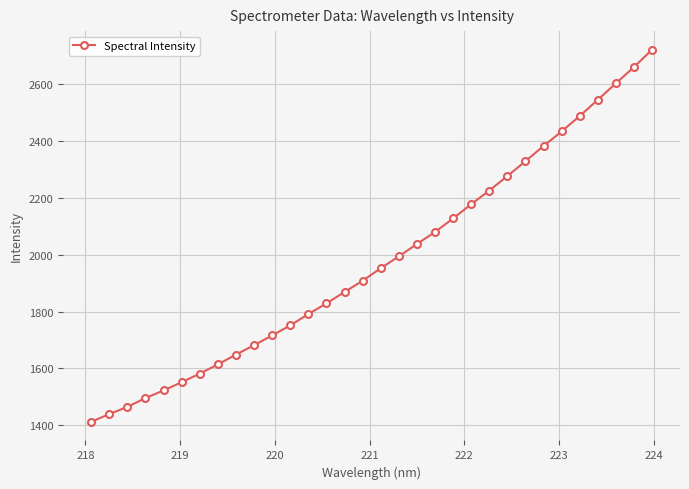

What is the smallest value displayed?

1412.2